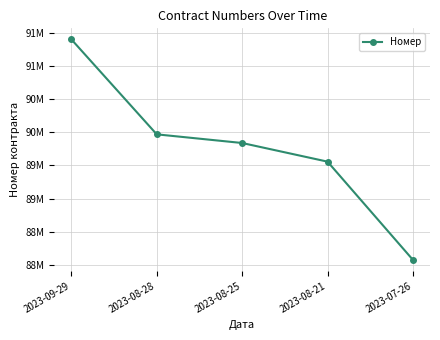

Is this an area chart (filled region under the line)?

No